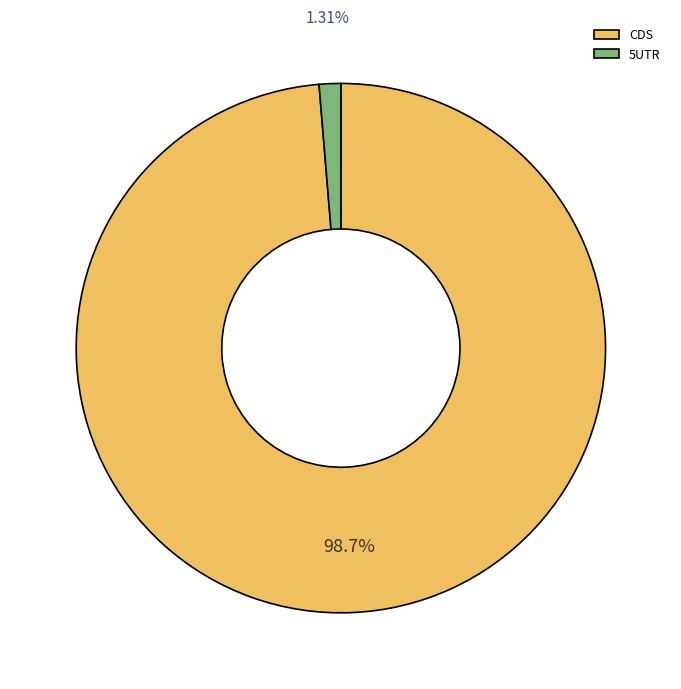

Which category has the biggest portion of the pie?

CDS